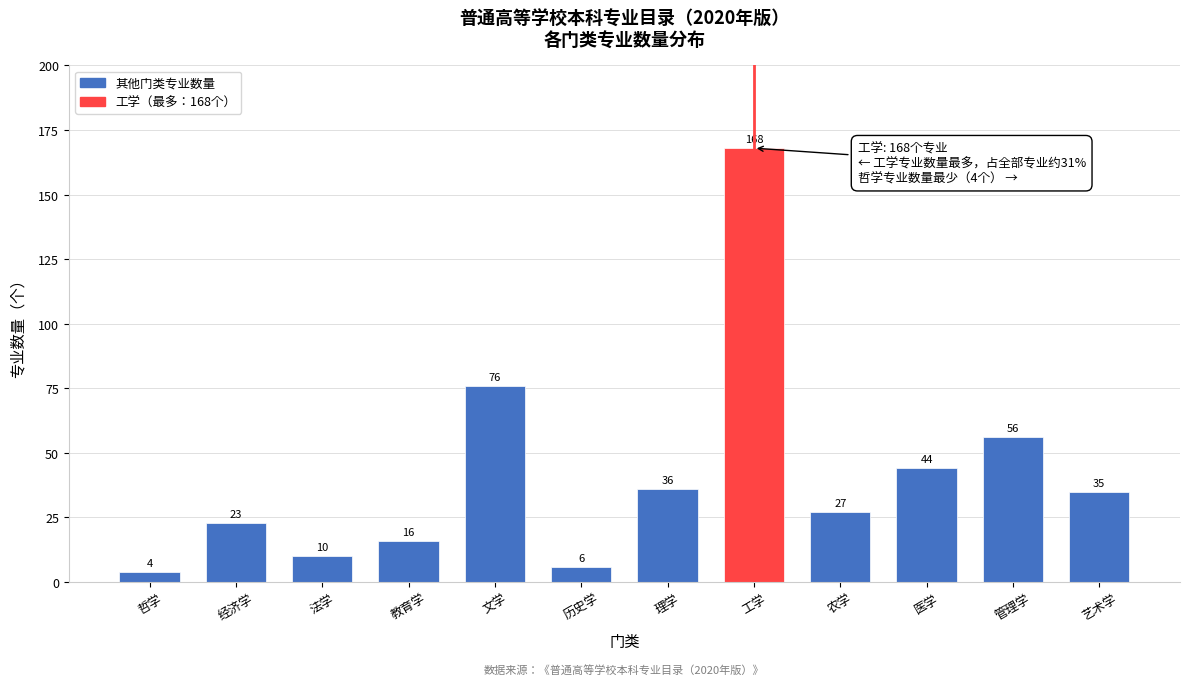

Reading left to right, extract all data points from this chart.

4	23	10	16	76	6	36	168	27	44	56	35